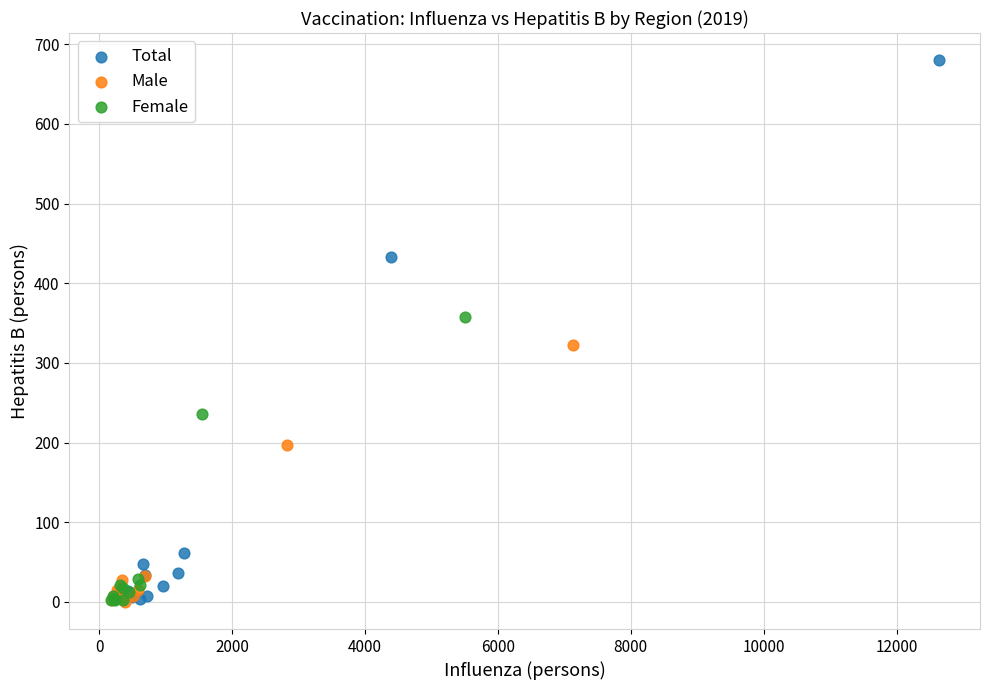

Which series reaches the maximum Y coordinate?

Total